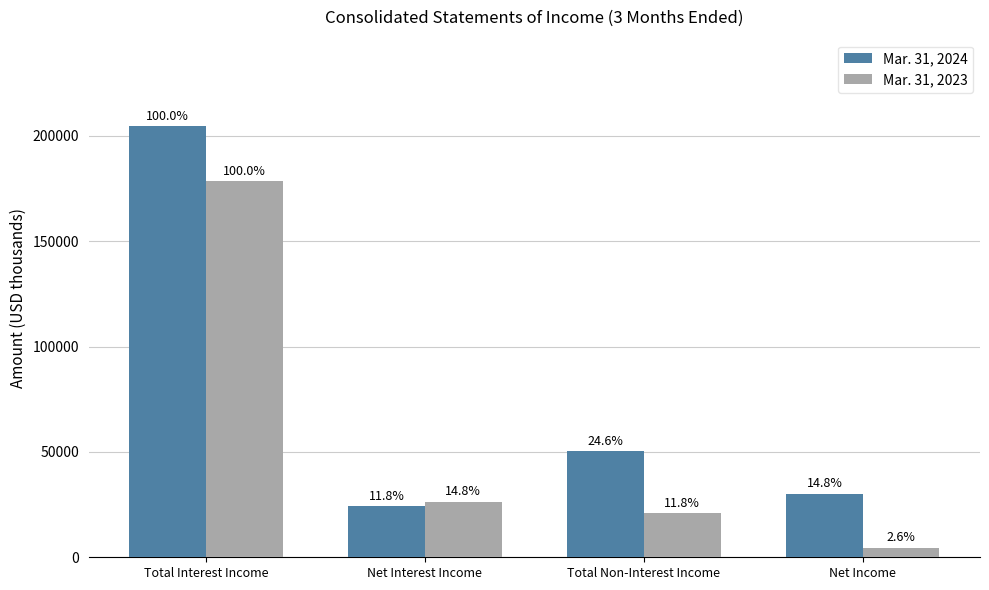

At how many categories does at least one series exceed 197980?

1